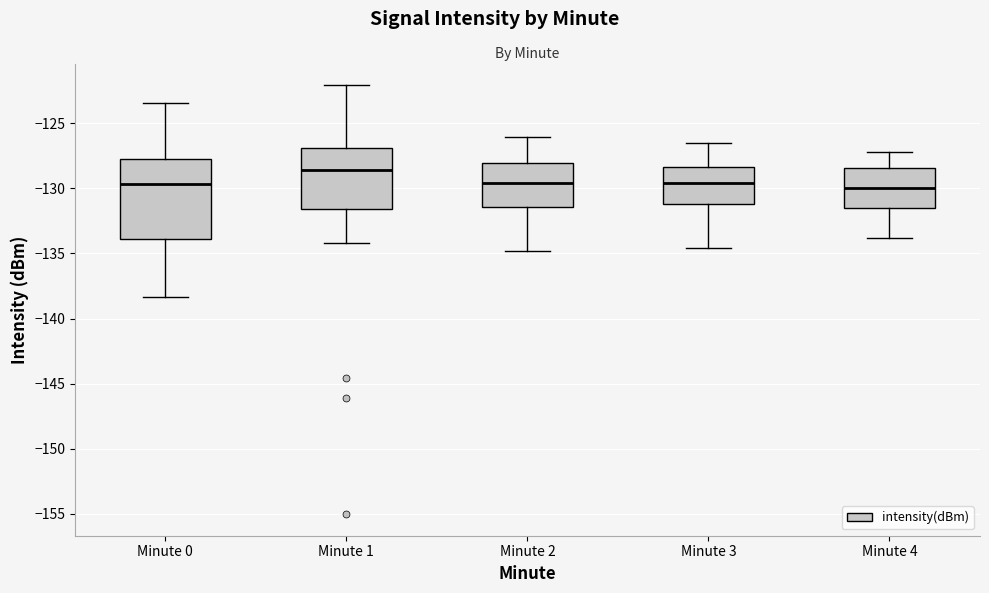

Which box's median line is the highest?

Minute 1